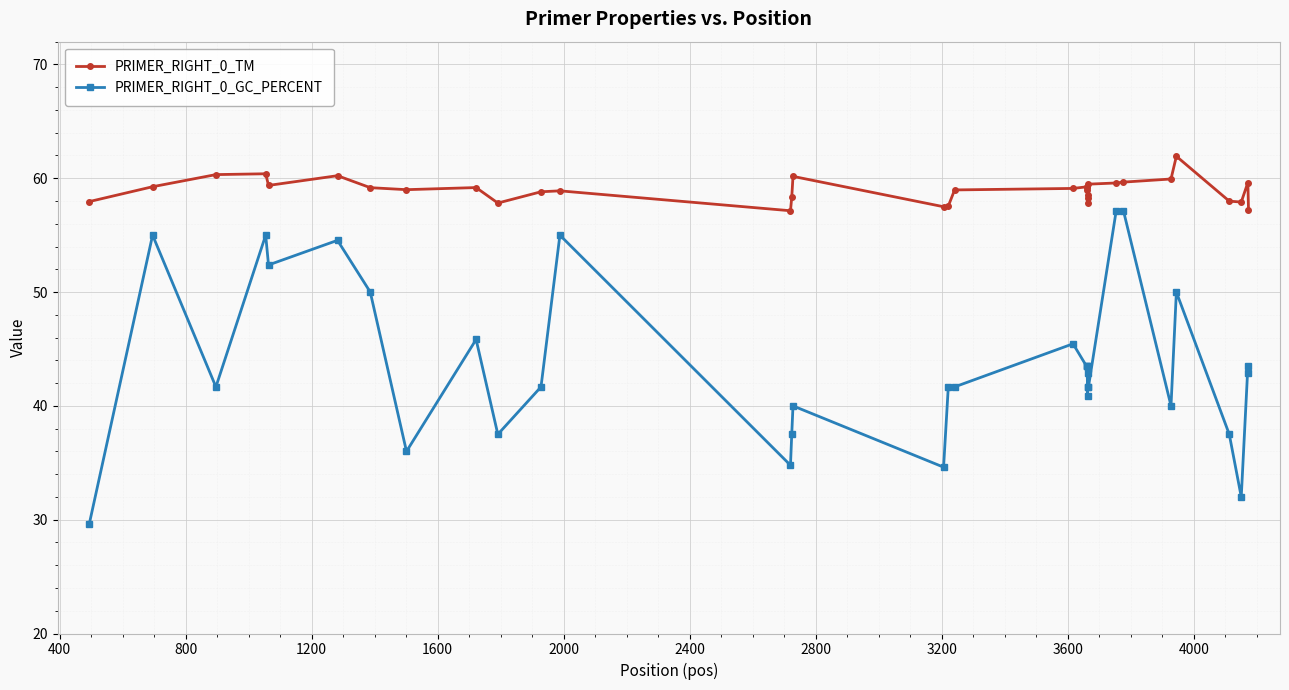

At how many categories does at least one series exceed 51?

34